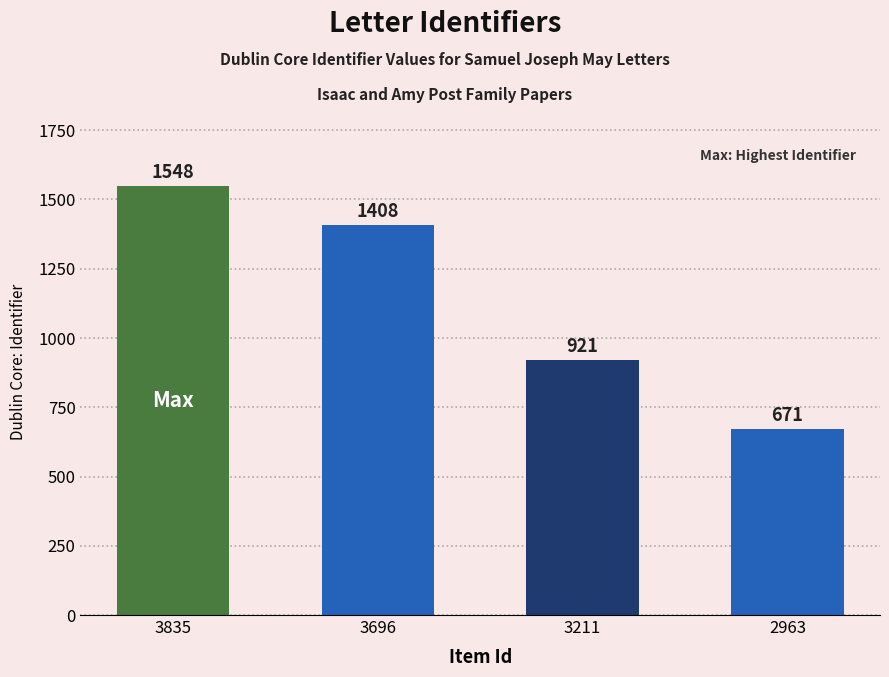

What is the ratio of the value at 3696 to the value at 3835?

0.9